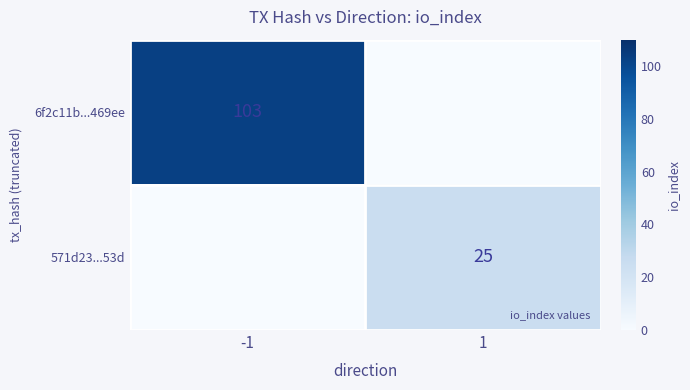

What is the difference between the highest and lowest values at -1?

103